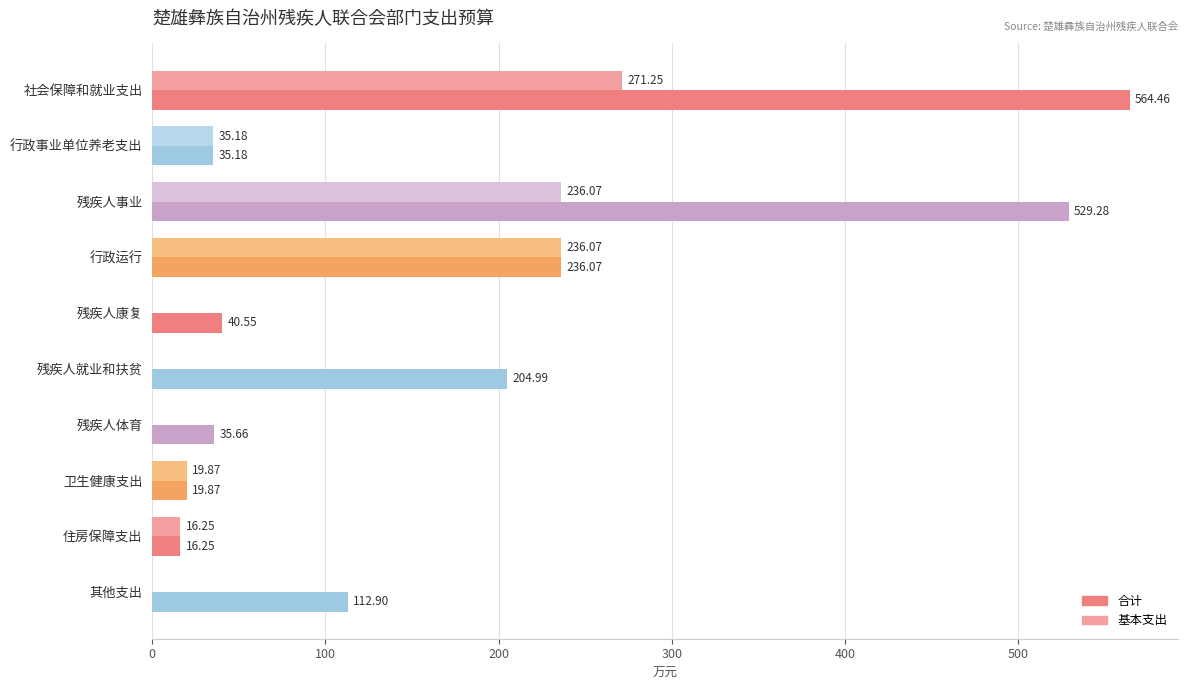

How many data points in 基本支出 are above 19?

5